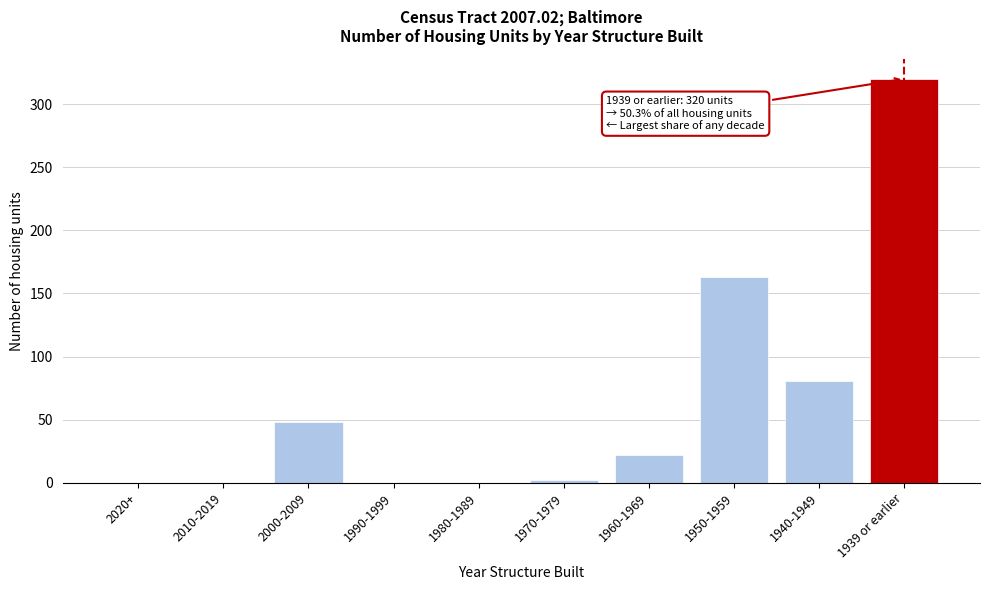

Reading right to left, transcribe all the data shown in this chart.

1939 or earlier=320	1940-1949=81	1950-1959=163	1960-1969=22	1970-1979=2	1980-1989=0	1990-1999=0	2000-2009=48	2010-2019=0	2020+=0